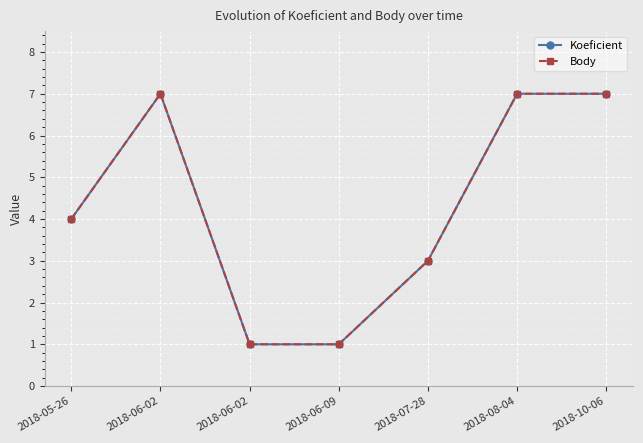

Between 2018-05-26 and 2018-06-09, which is larger?

2018-05-26